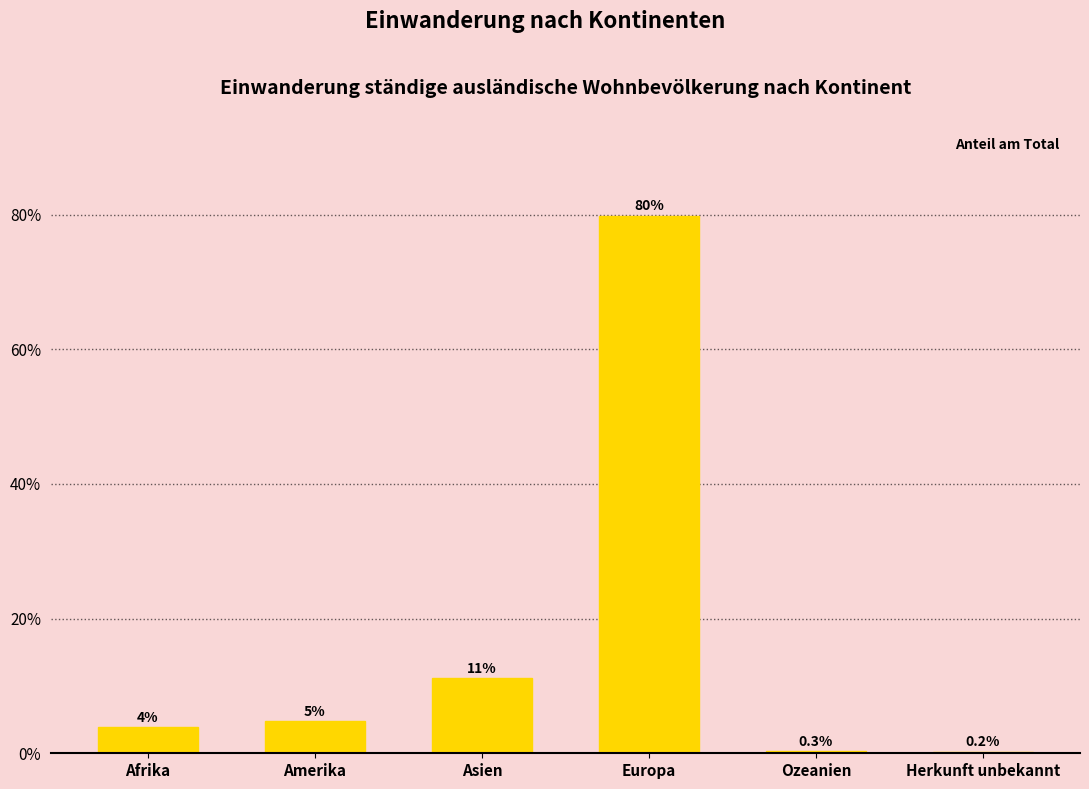

Between Europa and Herkunft unbekannt, which is larger?

Europa